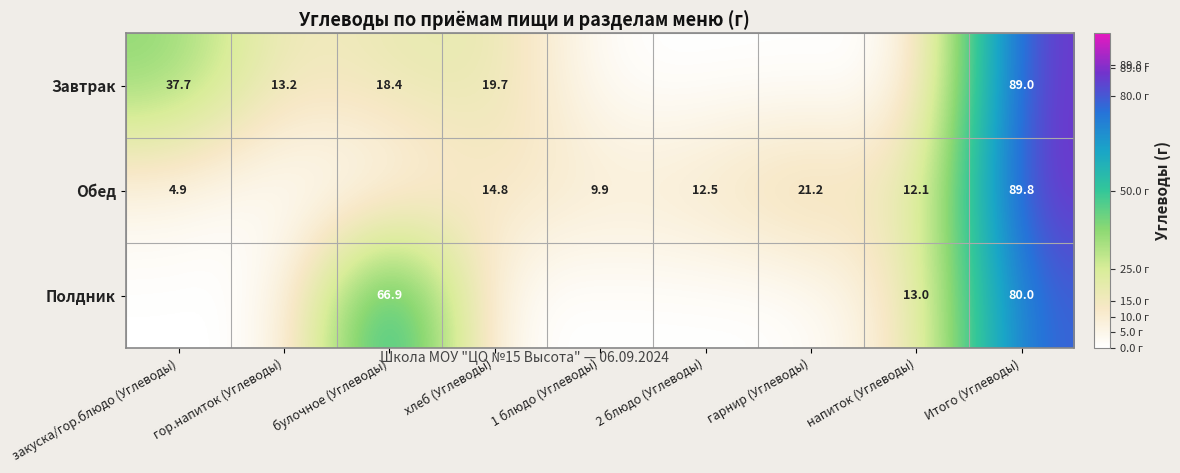

What is the difference between the Обед values at хлеб (Углеводы) and Итого (Углеводы)?

75.0